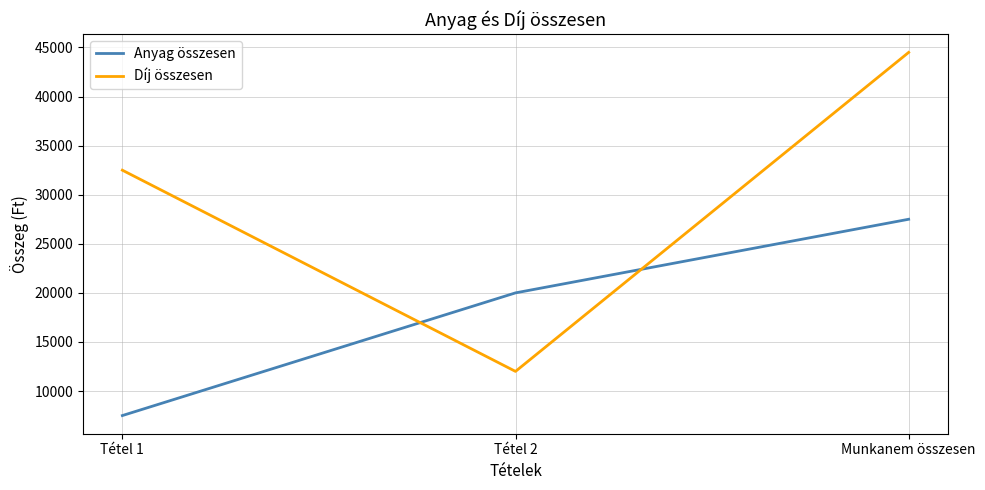

Rank the series by their maximum value, from highest to lowest.

Díj összesen, Anyag összesen